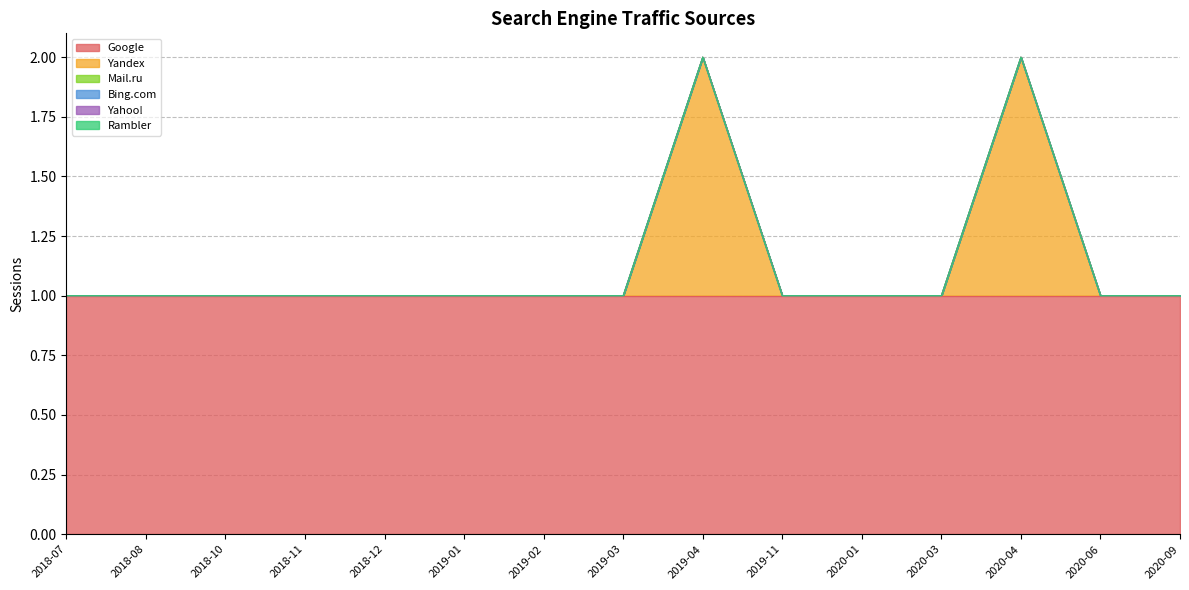

What is the spread (max minus min) of values at 2019-02?

1